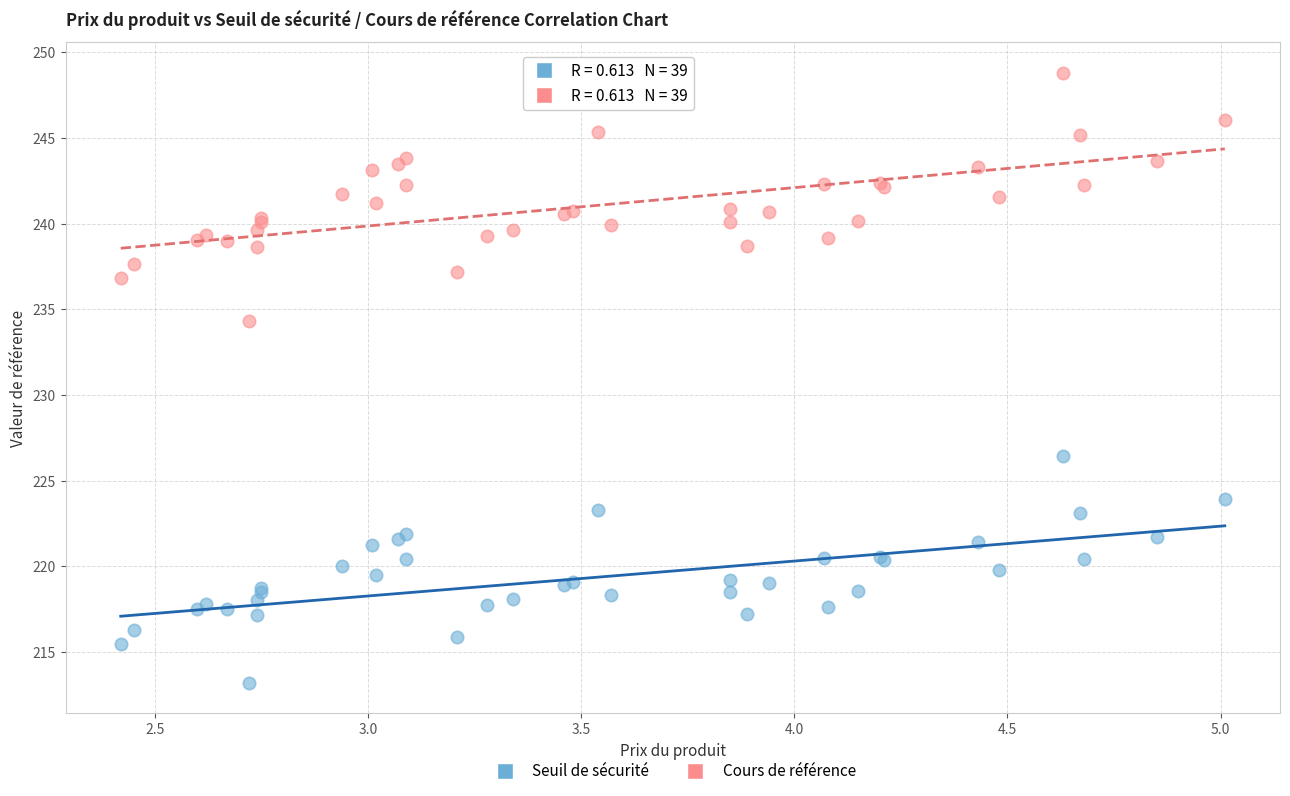

Across all series, what Y value is closest to 231?

234.3